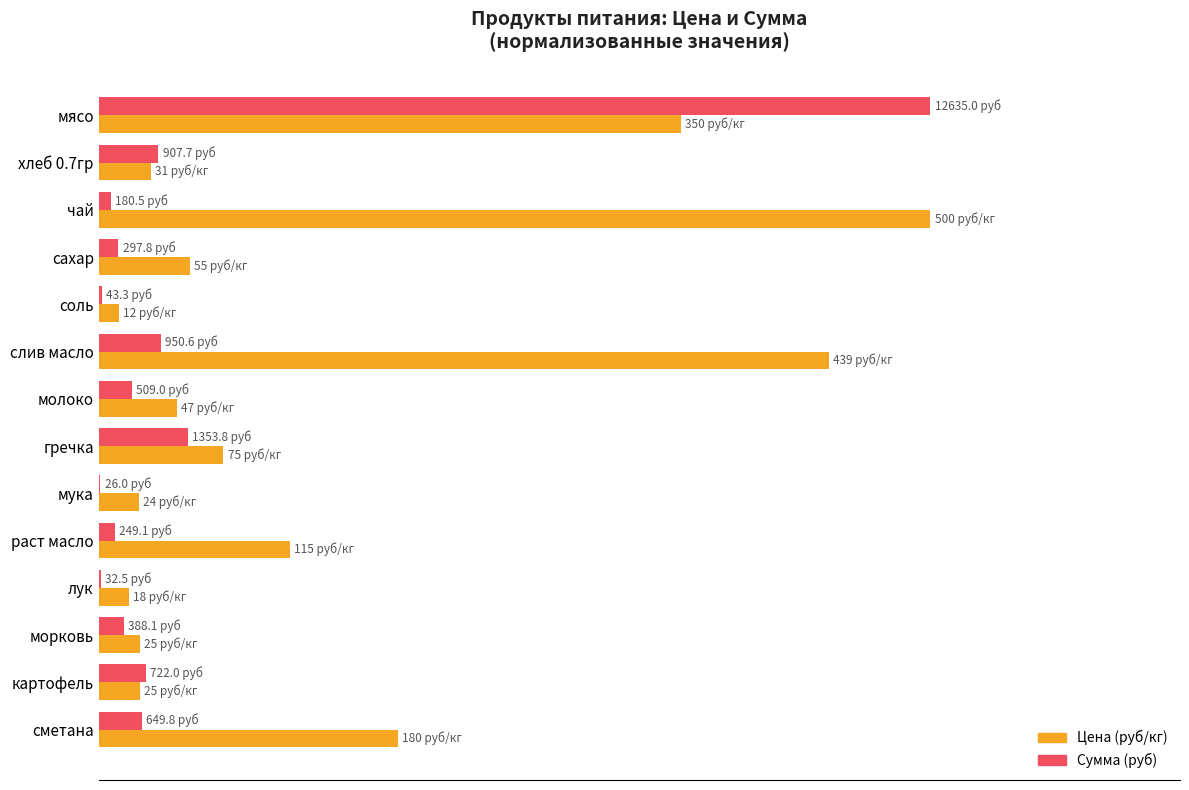

What is the sum of all Цена (руб/кг) values?

379.3